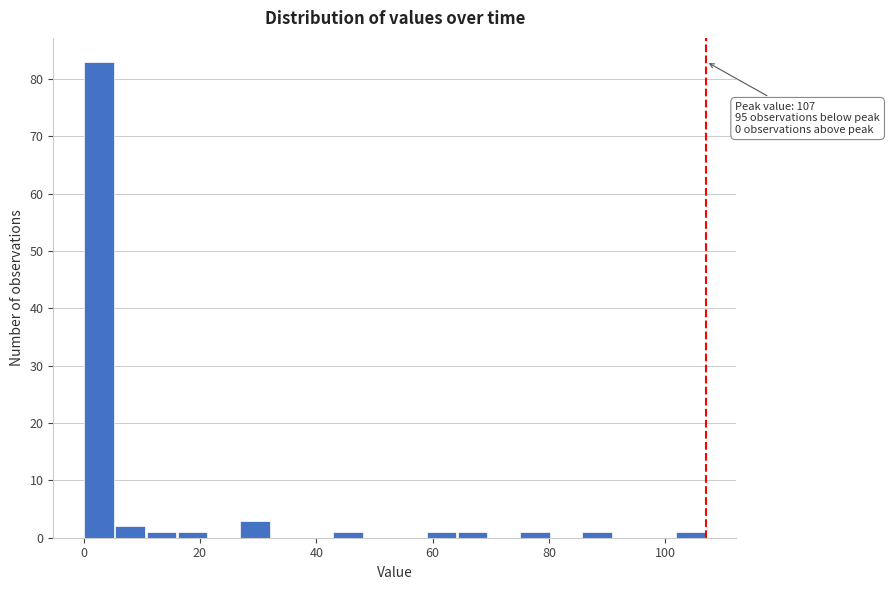

Around what value on the x-axis is the tallest bar? Give the approximate position of its centre, as read against the axis.

2